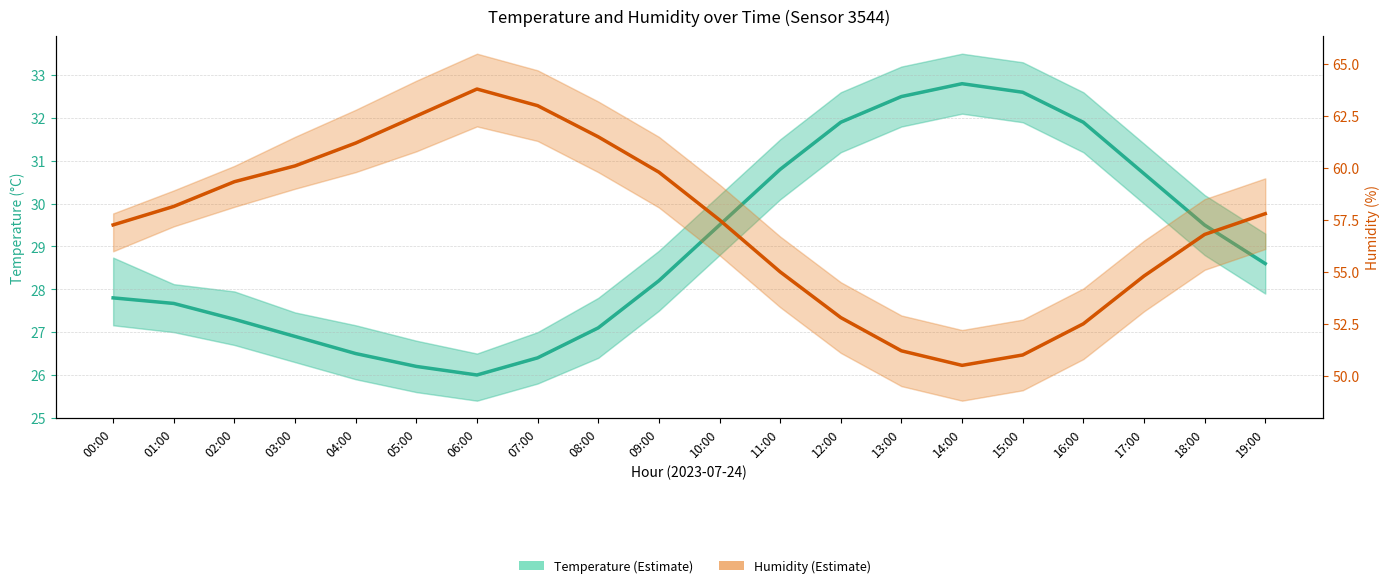

Count the number of categories in the chart.

20